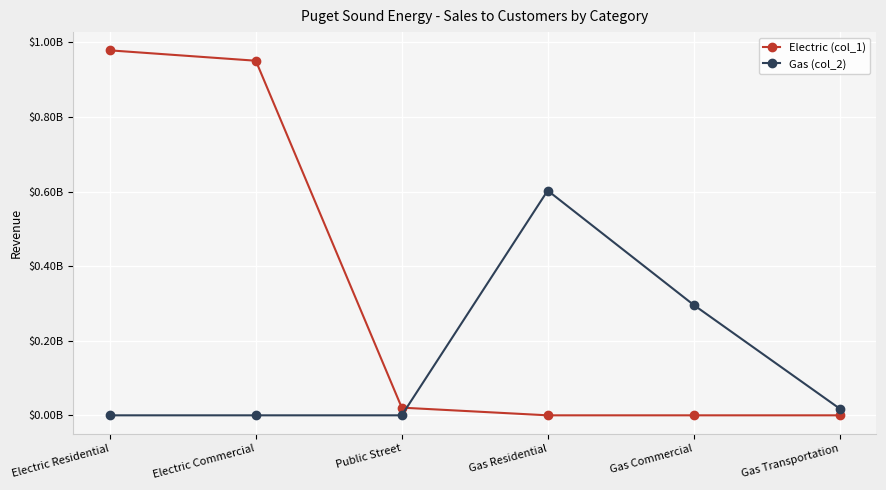

Is the value of Gas (col_2) at Gas Residential greater than the value of Electric (col_1) at Public Street?

Yes